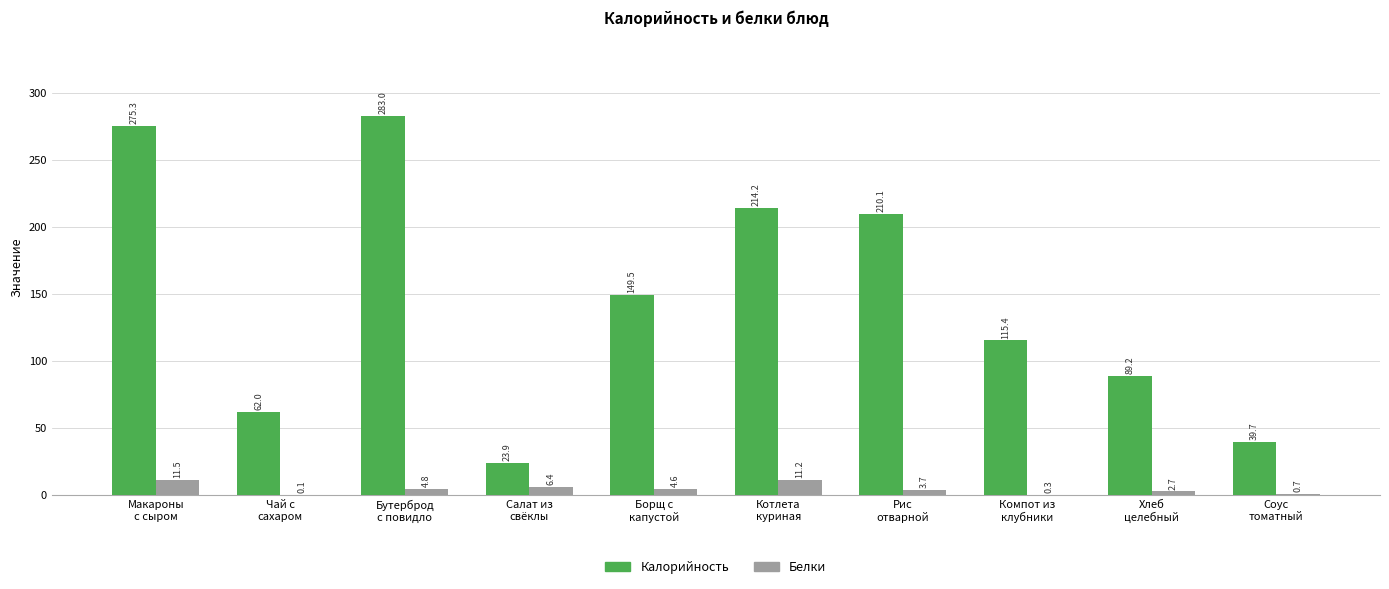

How many groups of bars are there?

10